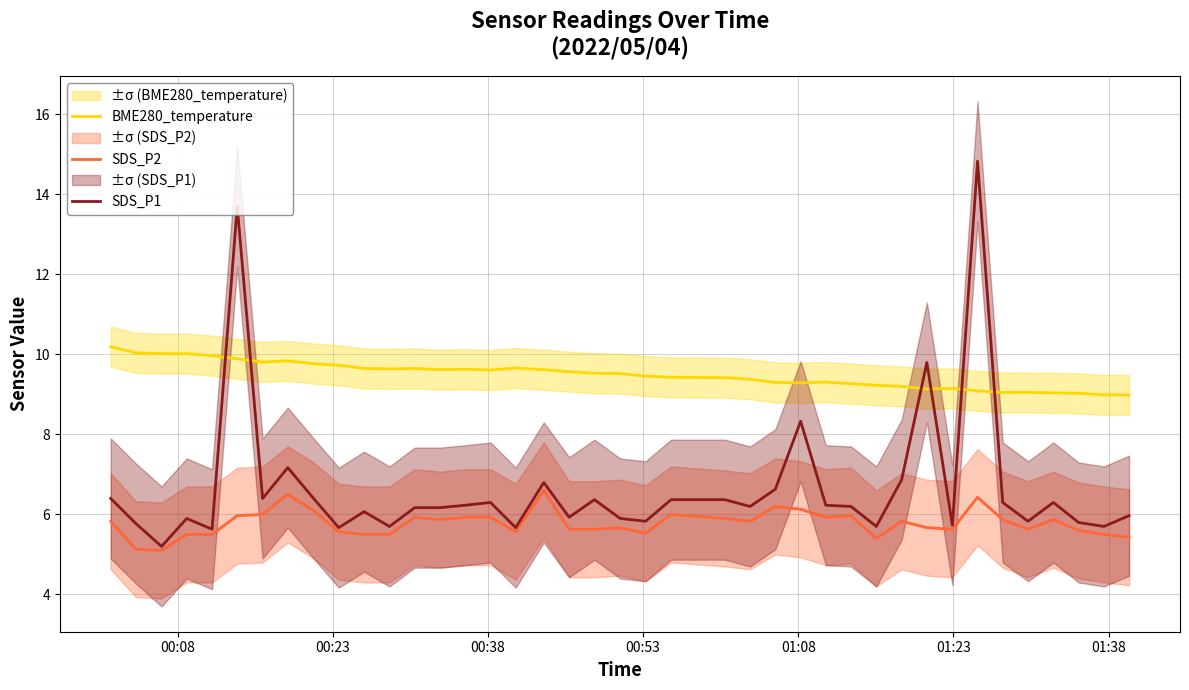

At how many categories does at least one series exceed 14?

1